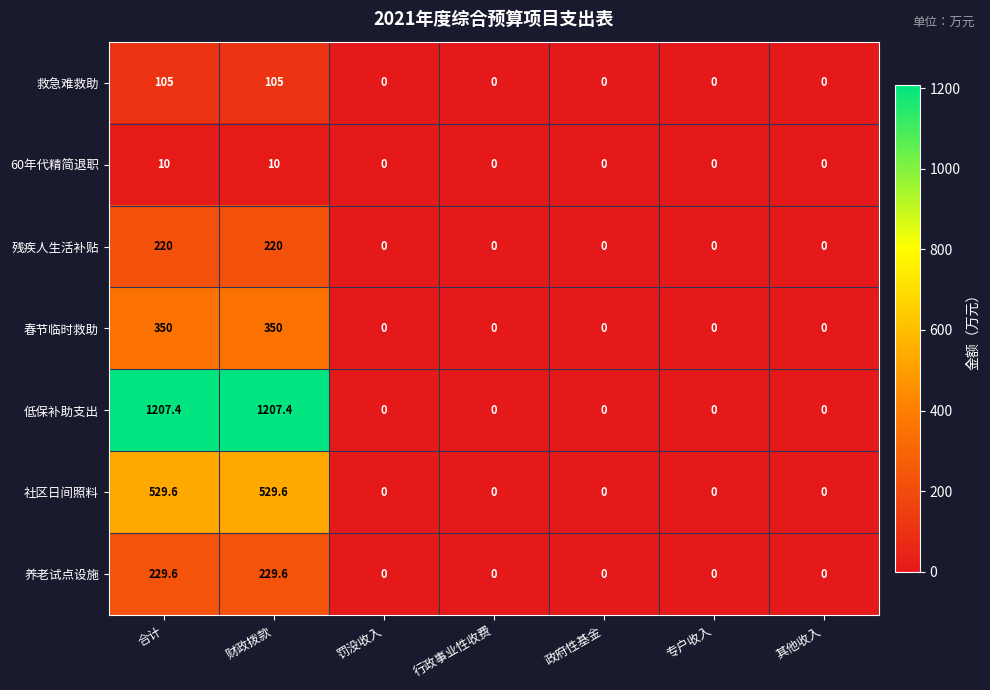

Which series changed the most between 合计 and 其他收入?

低保补助支出